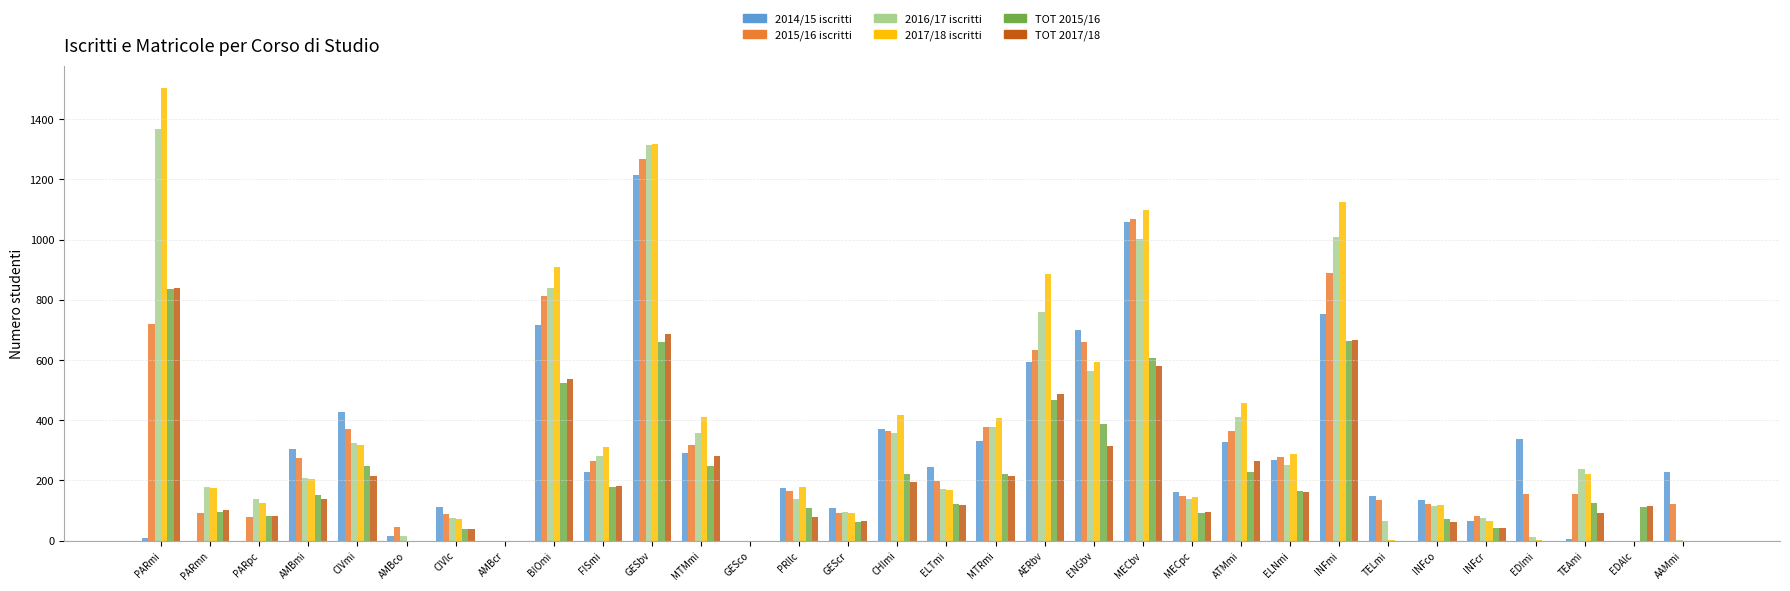

What is the difference between the 2014/15 iscritti values at ATMmi and CIVlc?

214